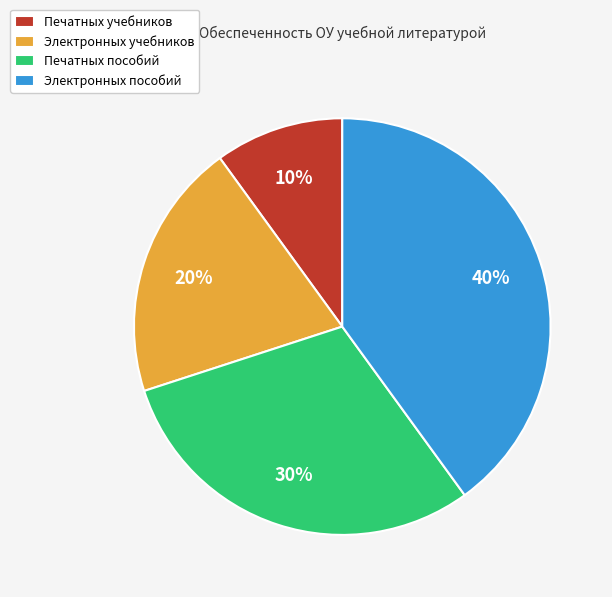

To the nearest percent, what is the difference between the Электронных пособий and Печатных учебников slice percentages?

30%